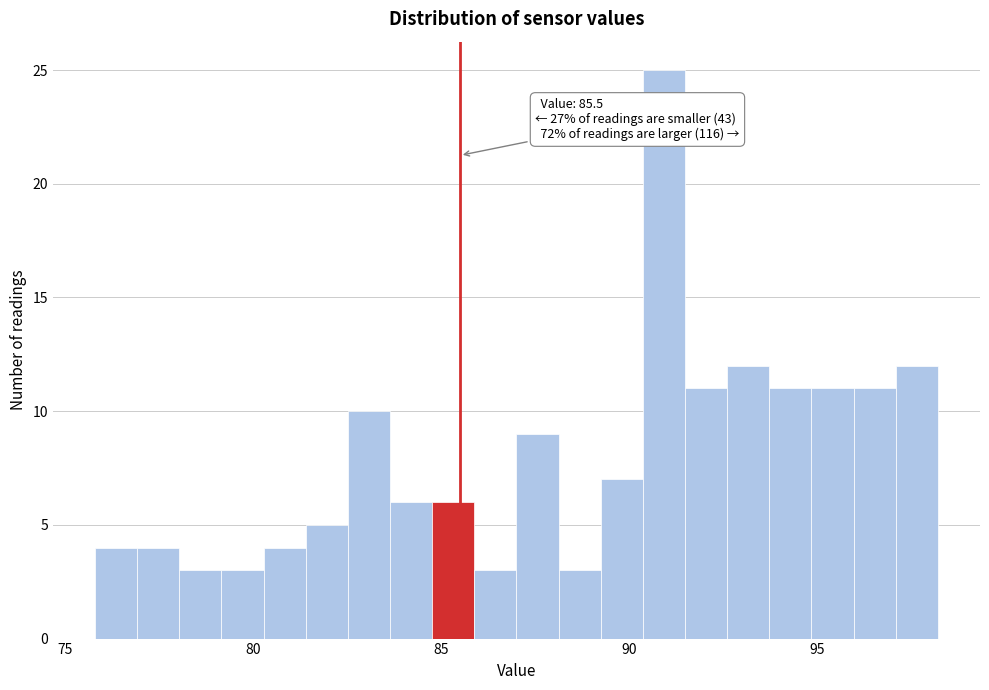

Around what value on the x-axis is the tallest bar? Give the approximate position of its centre, as read against the axis.

91.0